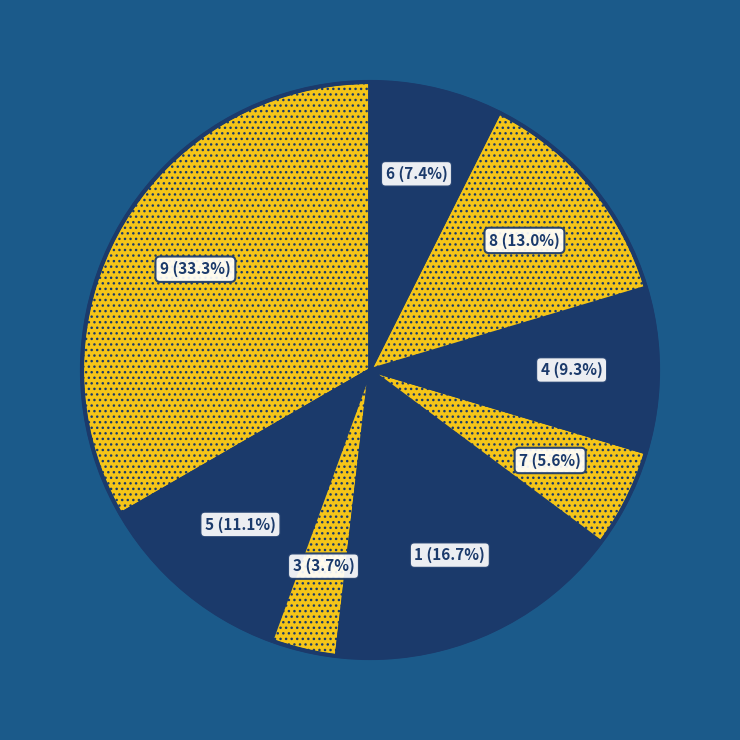

How many slices are in this pie chart?

8